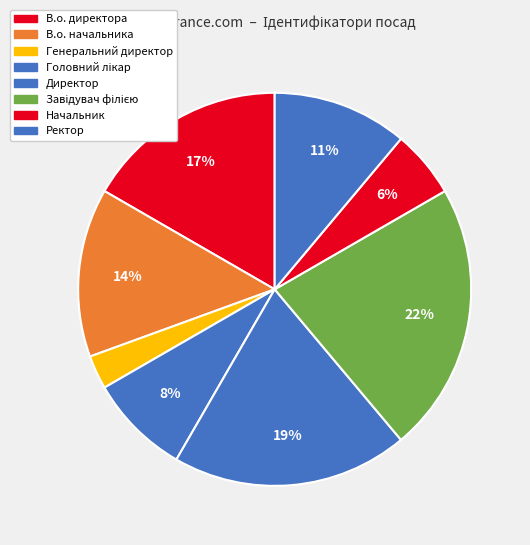

How many segments does this pie chart have?

8